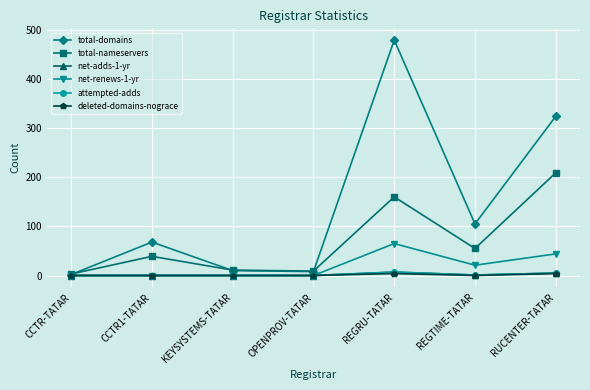

What is the average value of the net-renews-1-yr series?

19